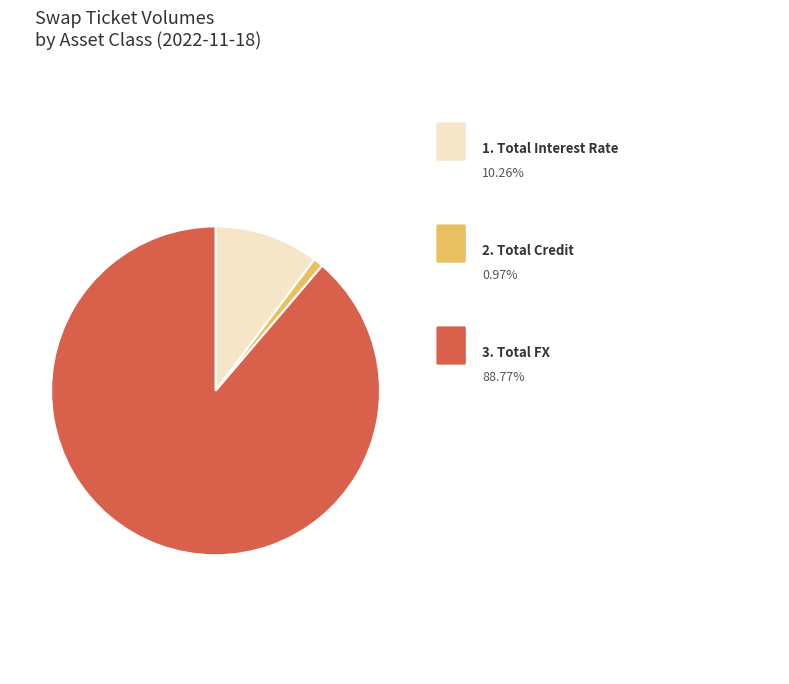

Is there a majority slice in this chart?

Yes